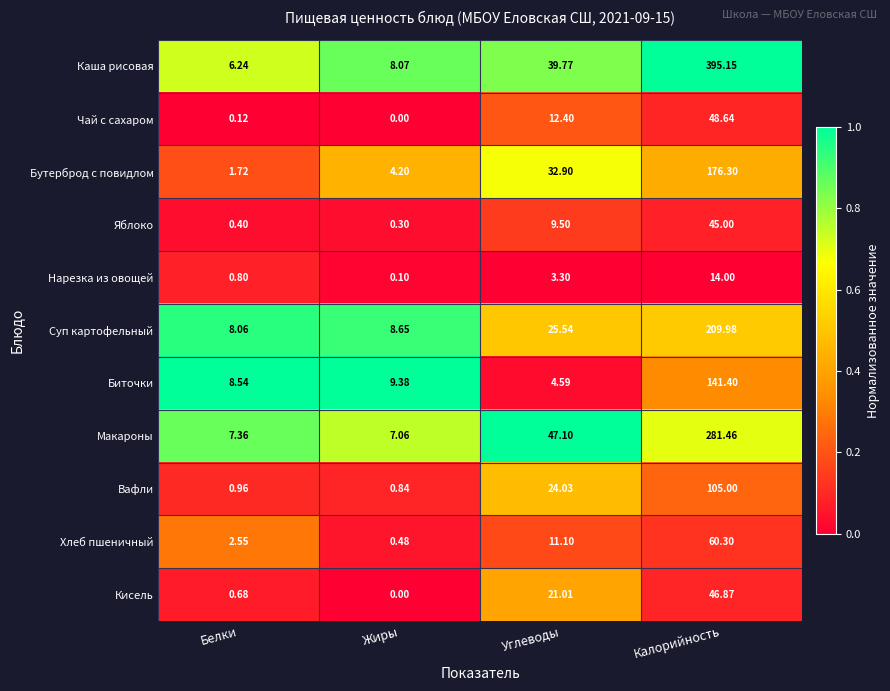

At which label does Бутерброд с повидлом reach its minimum?

Белки